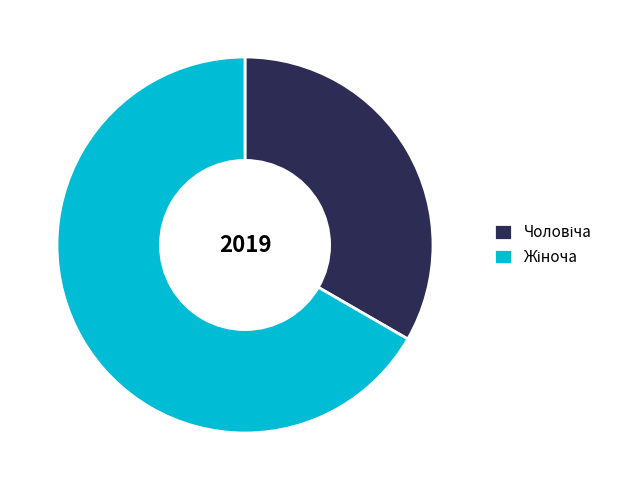

Is there any slice that represents more than half of the pie?

Yes